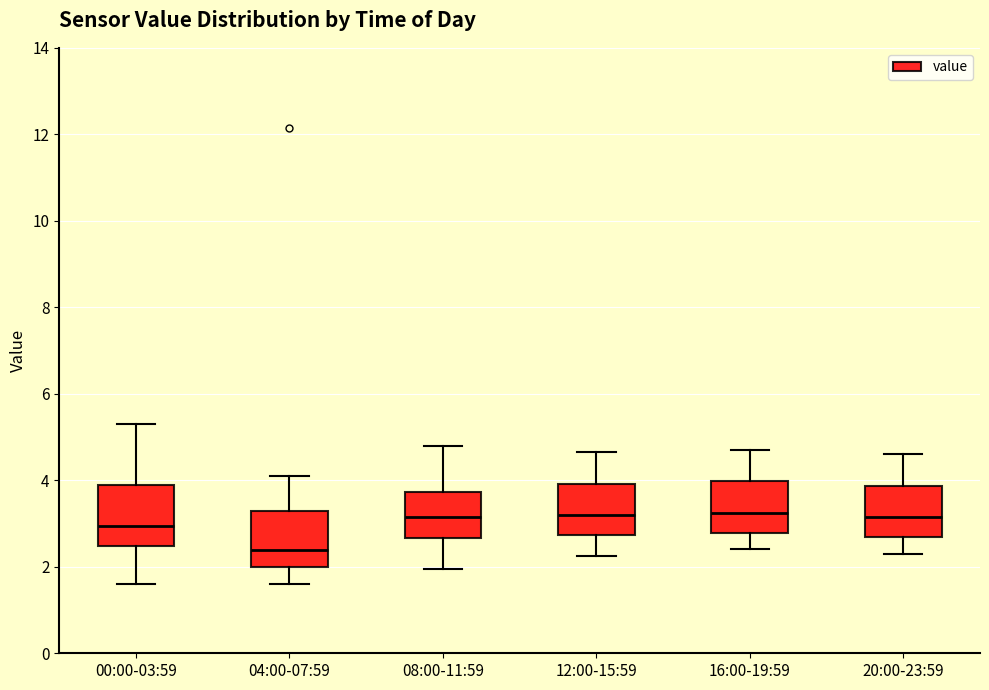

Where is the upper edge of the box for 08:00-11:59 on the y-axis? The values are not printed on the chart, so give them approximately, as read against the axis.

3.8